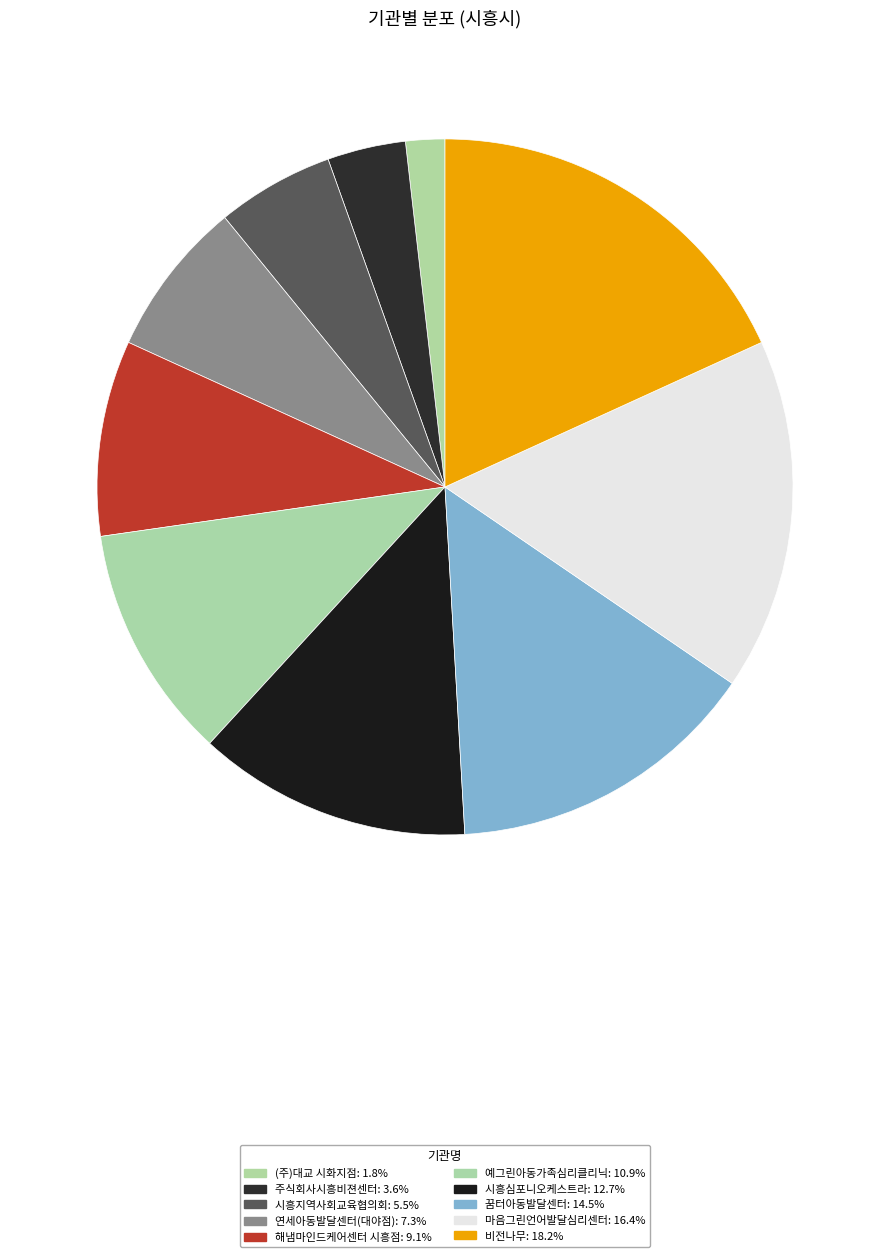

True or false: 예그린아동가족심리클리닉 accounts for 20% of the total.

False